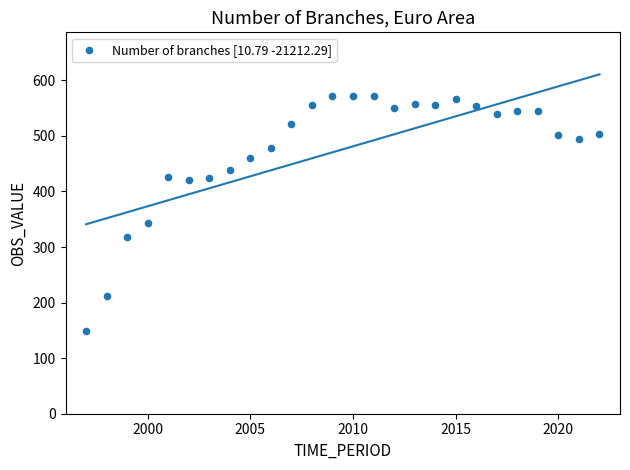

What Y value in the scatter plot is closest to 360?

343